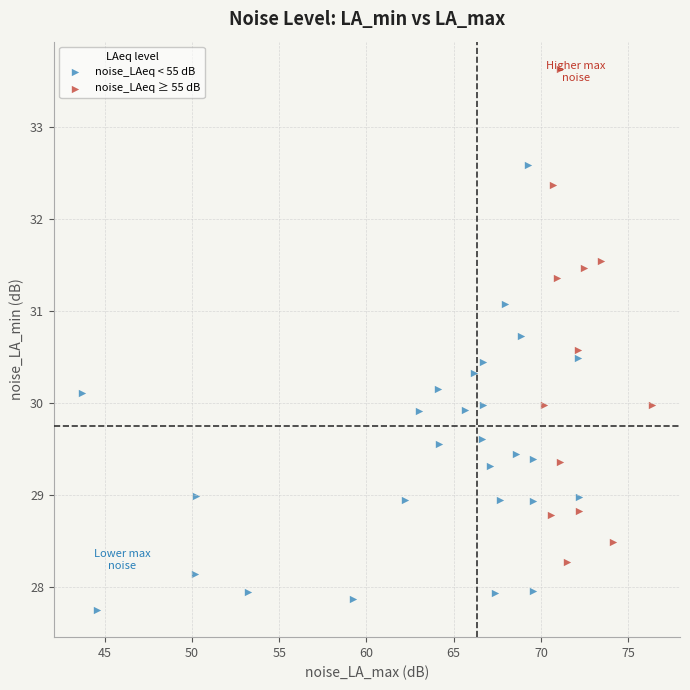

Which series contains the highest Y value?

noise_LAeq ≥ 55 dB